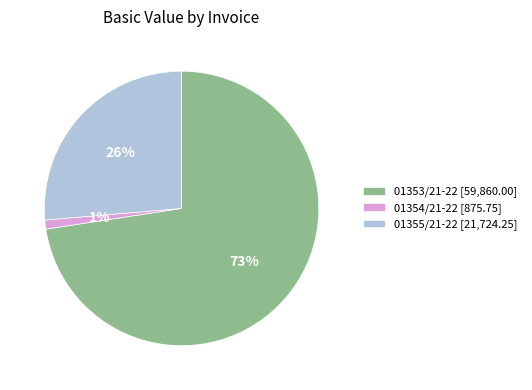

To the nearest percent, what percentage of the pie is 01353/21-22?

73%